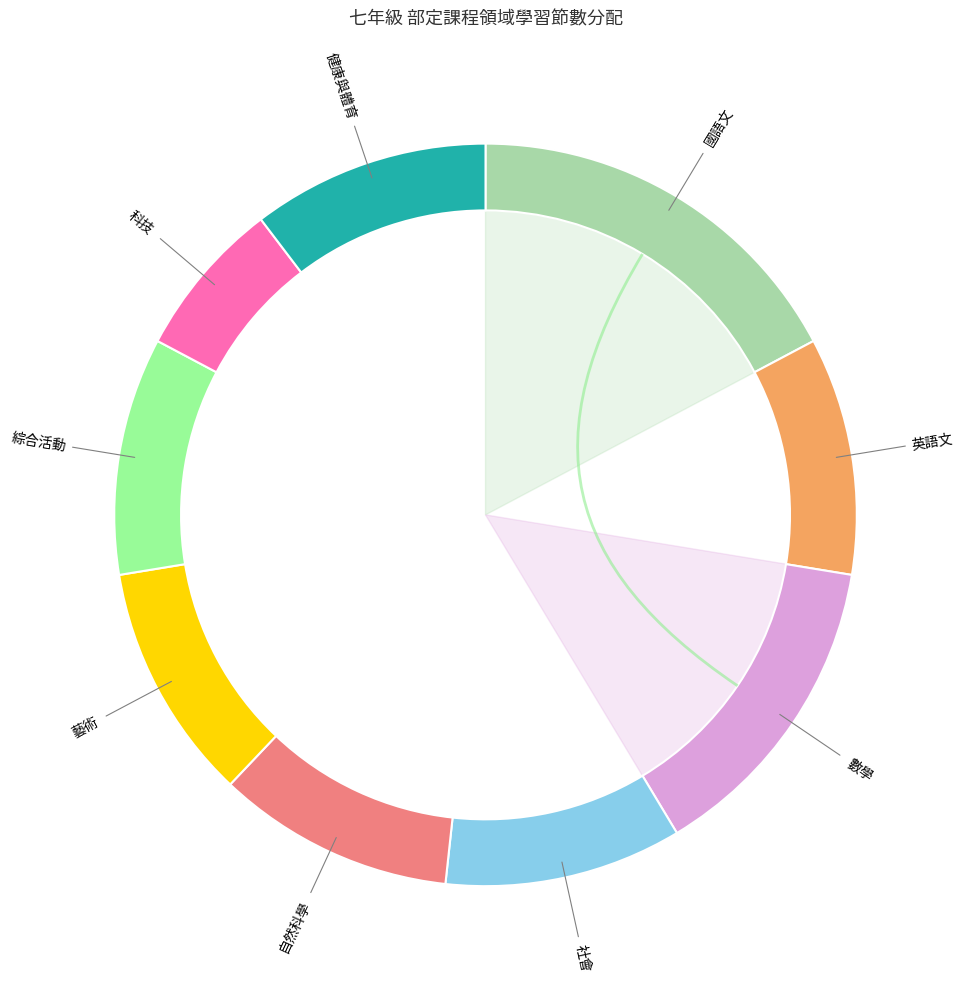

To the nearest percent, what is the combined percentage of 社會 and 自然科學?

21%